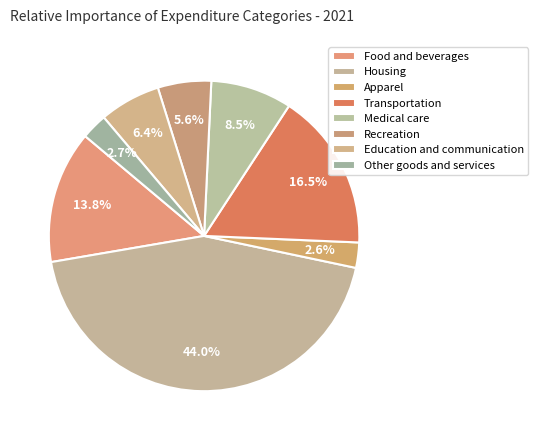

Is there any slice that represents more than half of the pie?

No